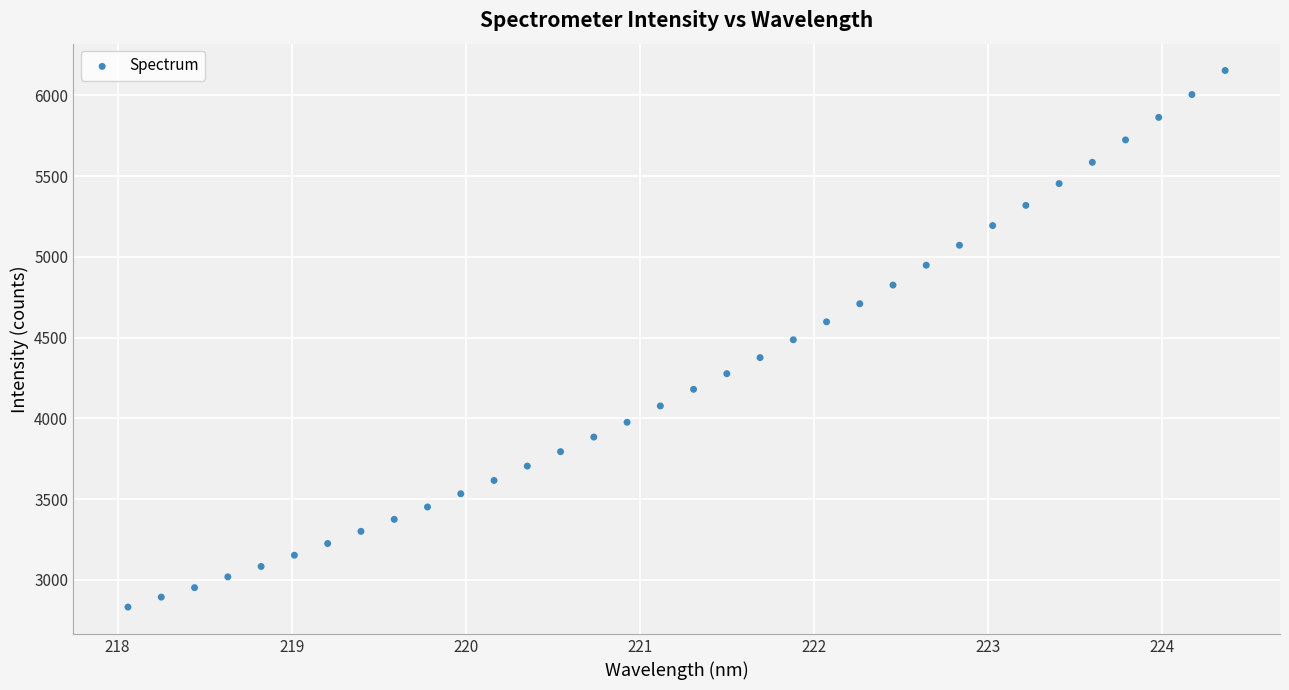

What is the range of X values (max minus min)?

6.3